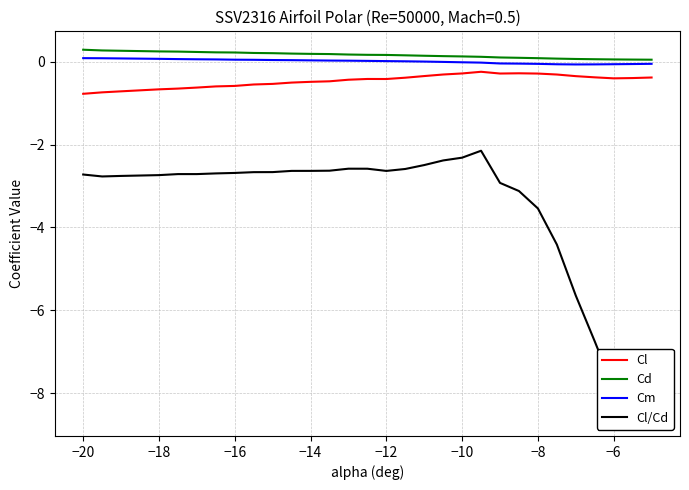

True or false: Cm and Cl cross at least once.

False